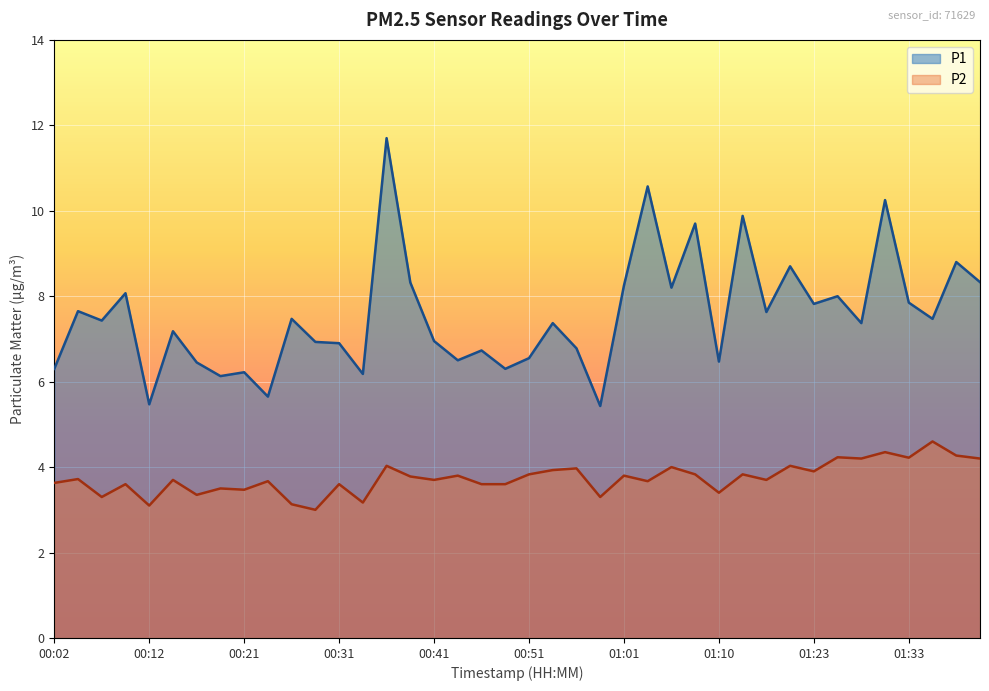

In P1, how many points are lower than both neighbors (excluding endpoints)?

14